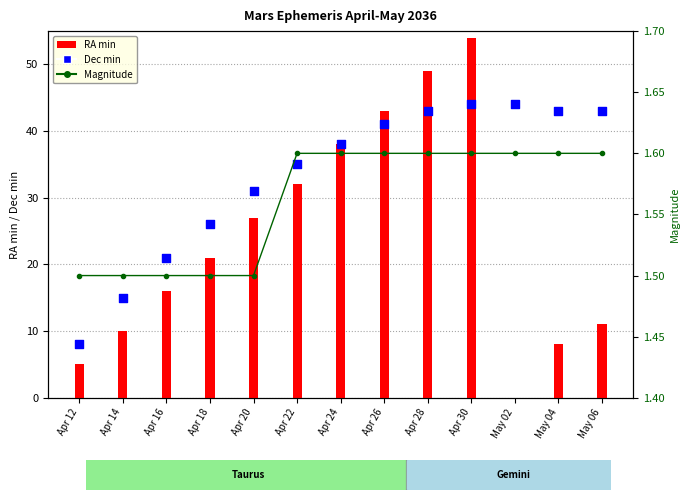

At which category is the sum across all series the highest?

Apr 30